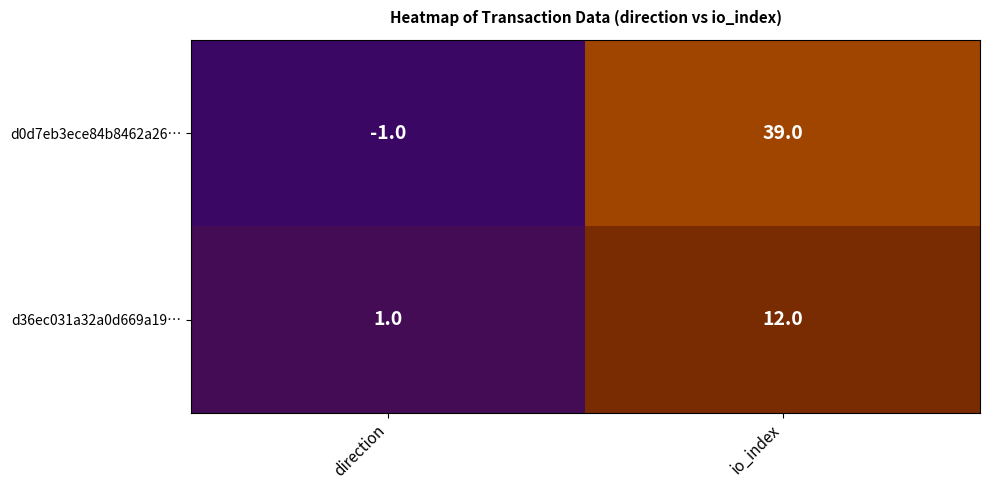

At which label does d36ec031a32a0d669a19… reach its peak?

io_index